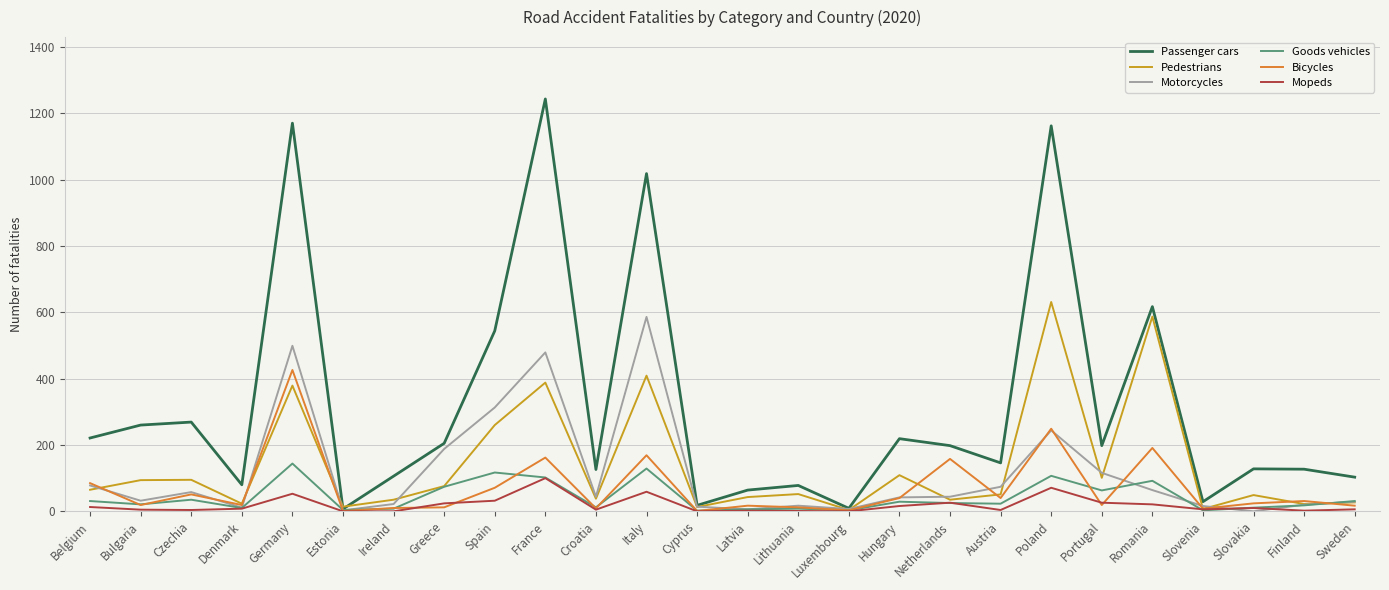

What is the average value of the Goods vehicles series?

43